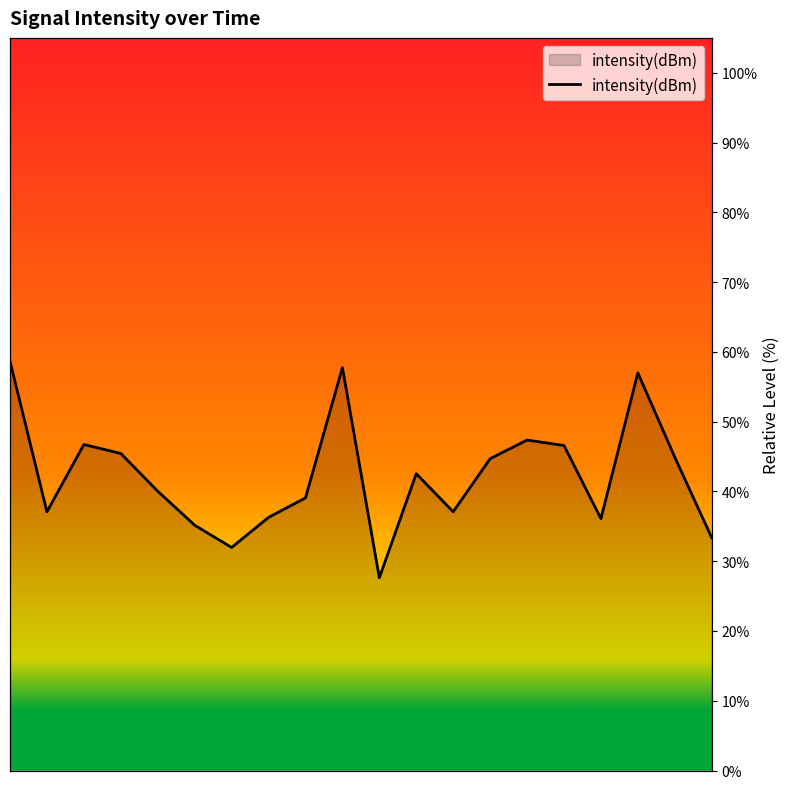

Is it true that the value at 36 is 44.9?

True